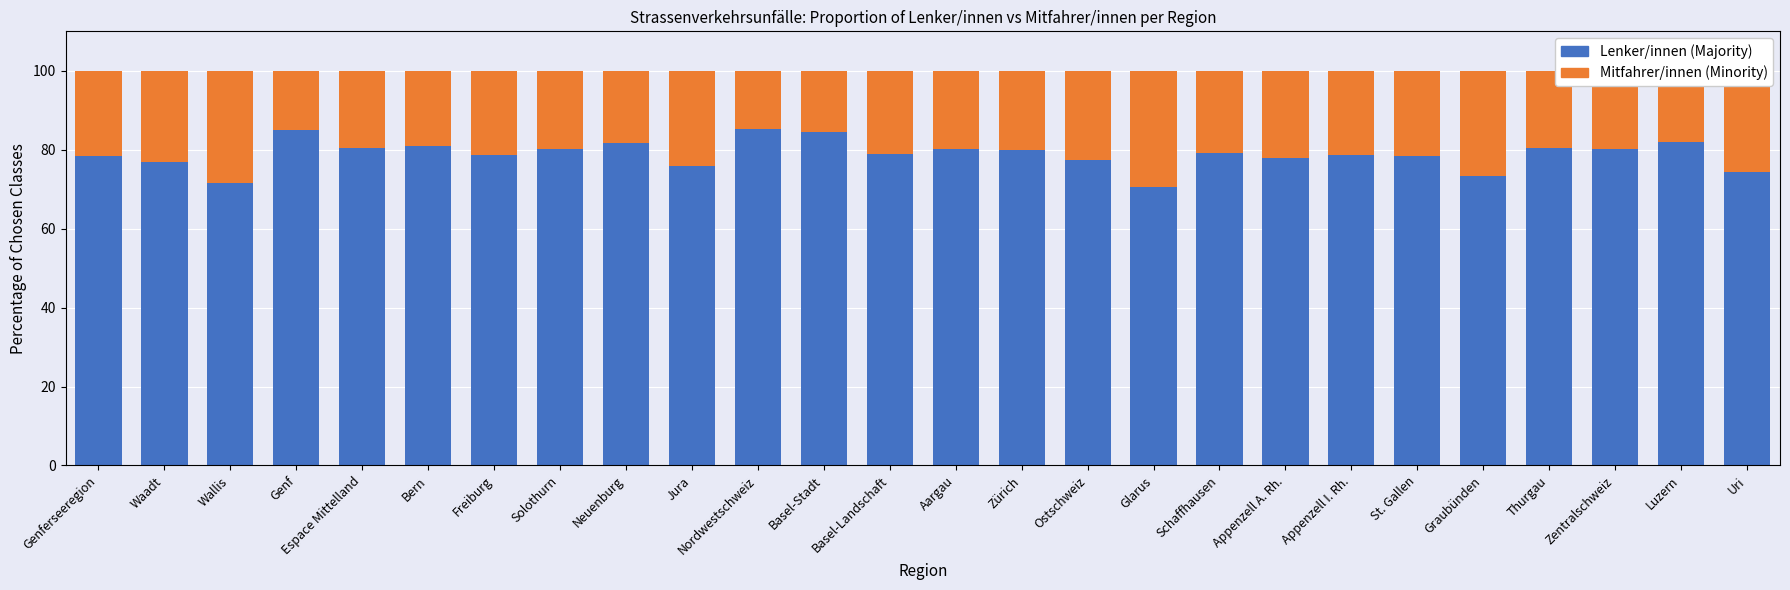

How many categories are shown in the chart?

26